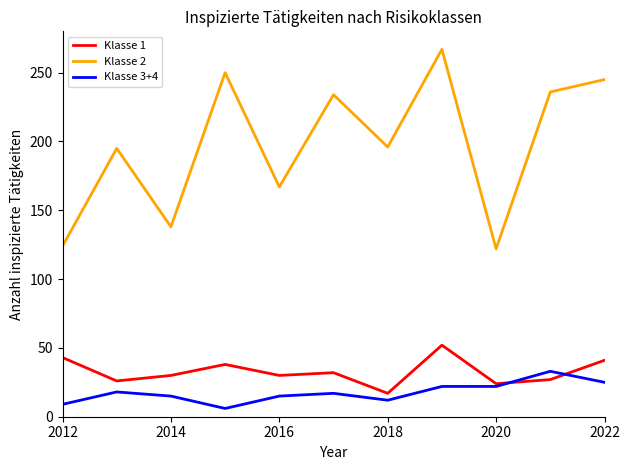

Which series has the largest total across all categories?

Klasse 2